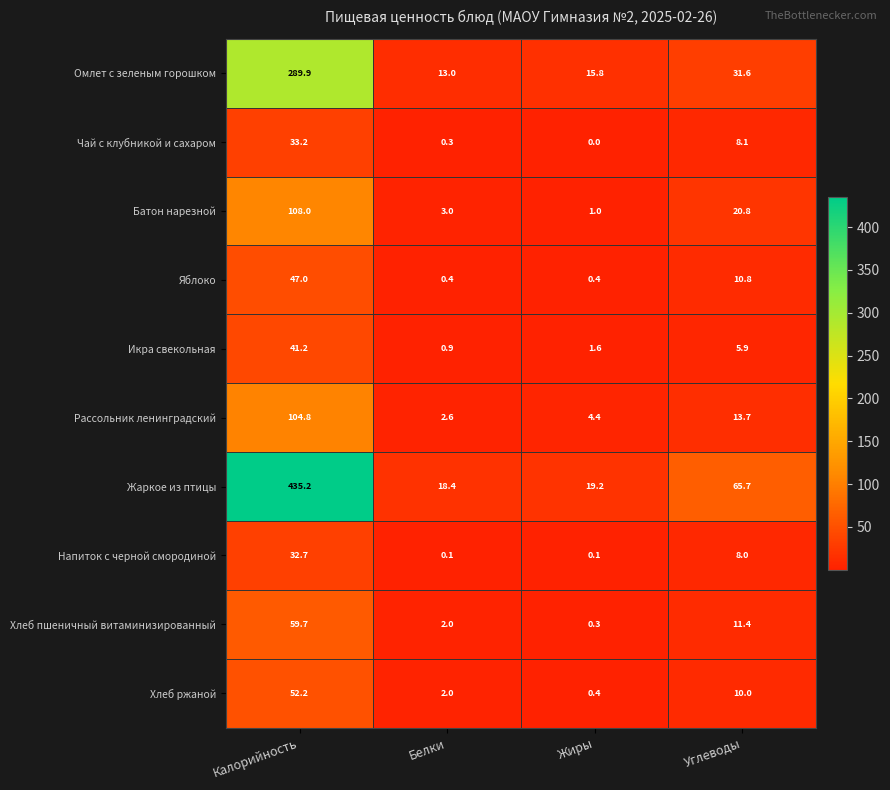

What is the greatest value displayed?

435.2